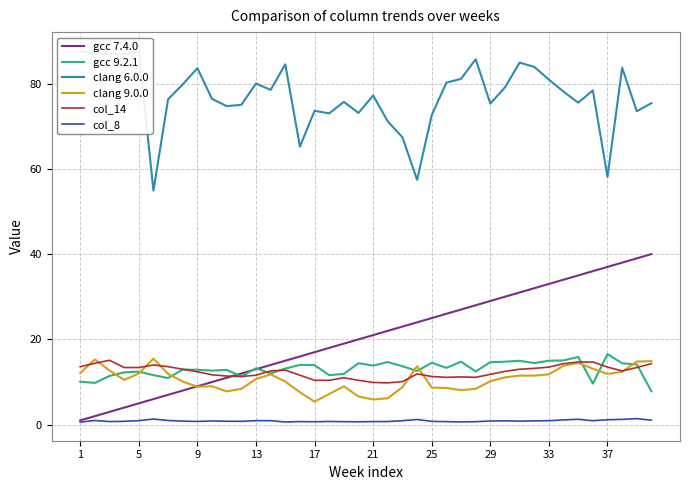

True or false: gcc 9.2.1 and col_8 intersect in this chart.

False